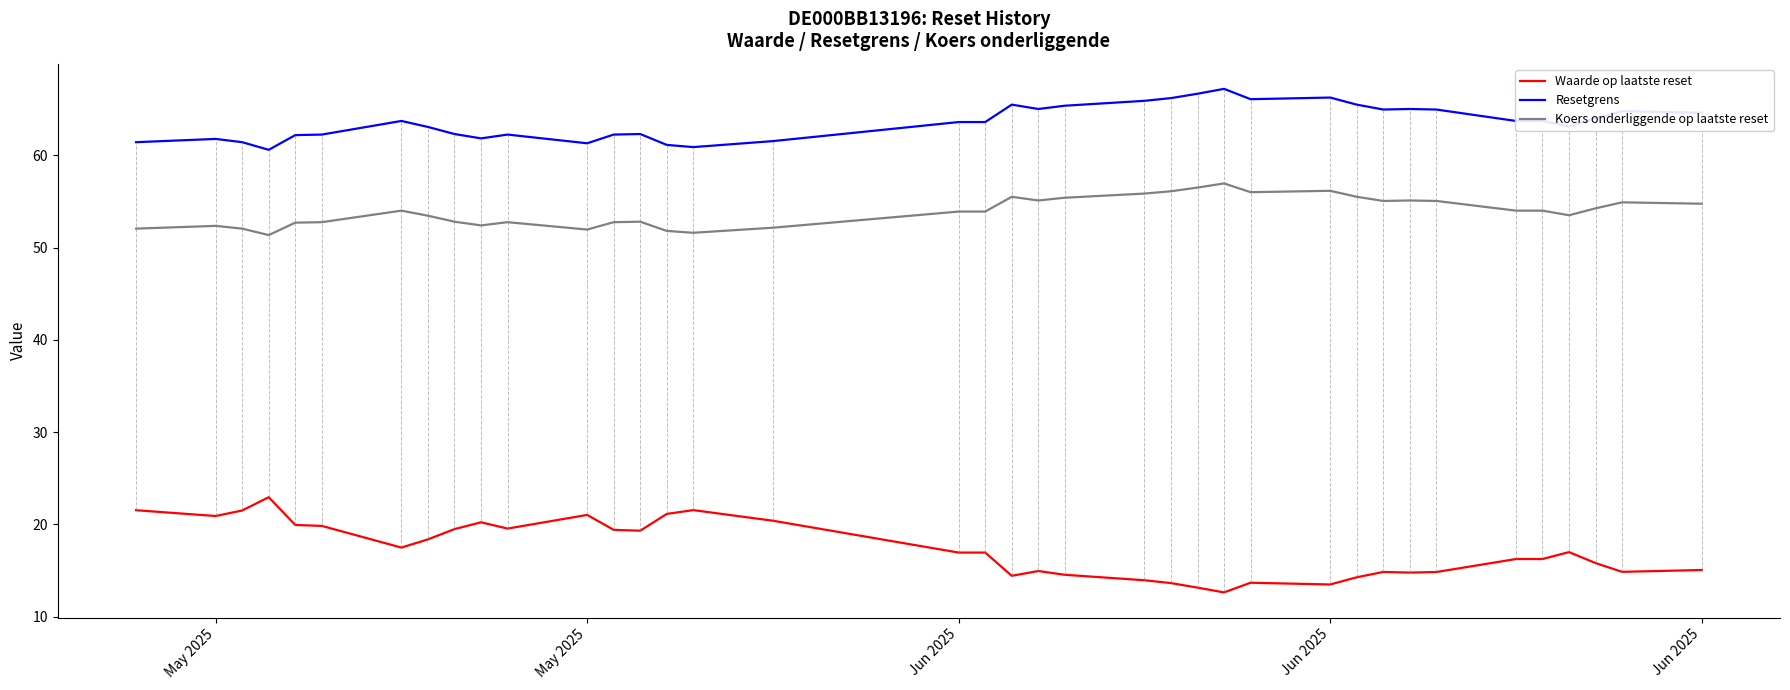

What is the difference between the maximum and minimum values in the Koers onderliggende op laatste reset series?

5.6